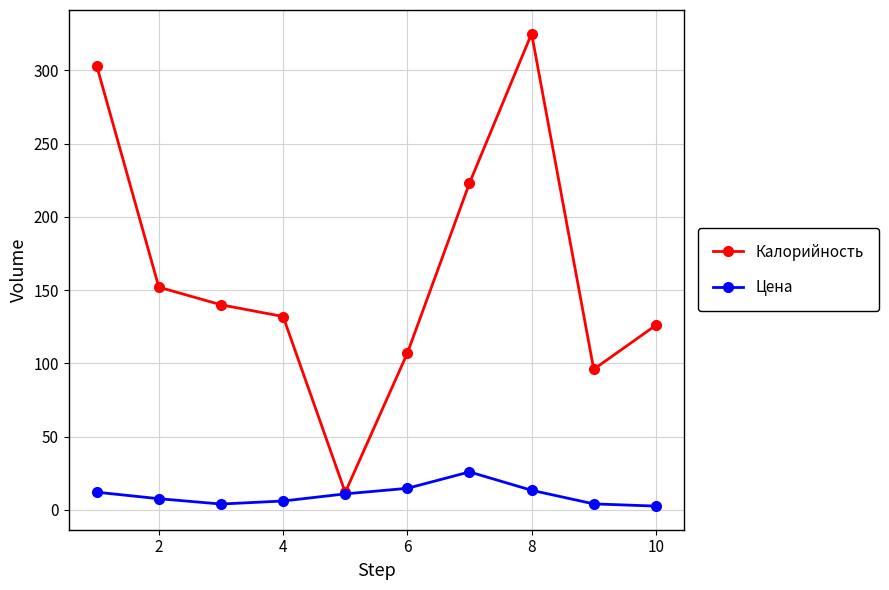

List the series in order of their overall mean, highest first.

Калорийность, Цена